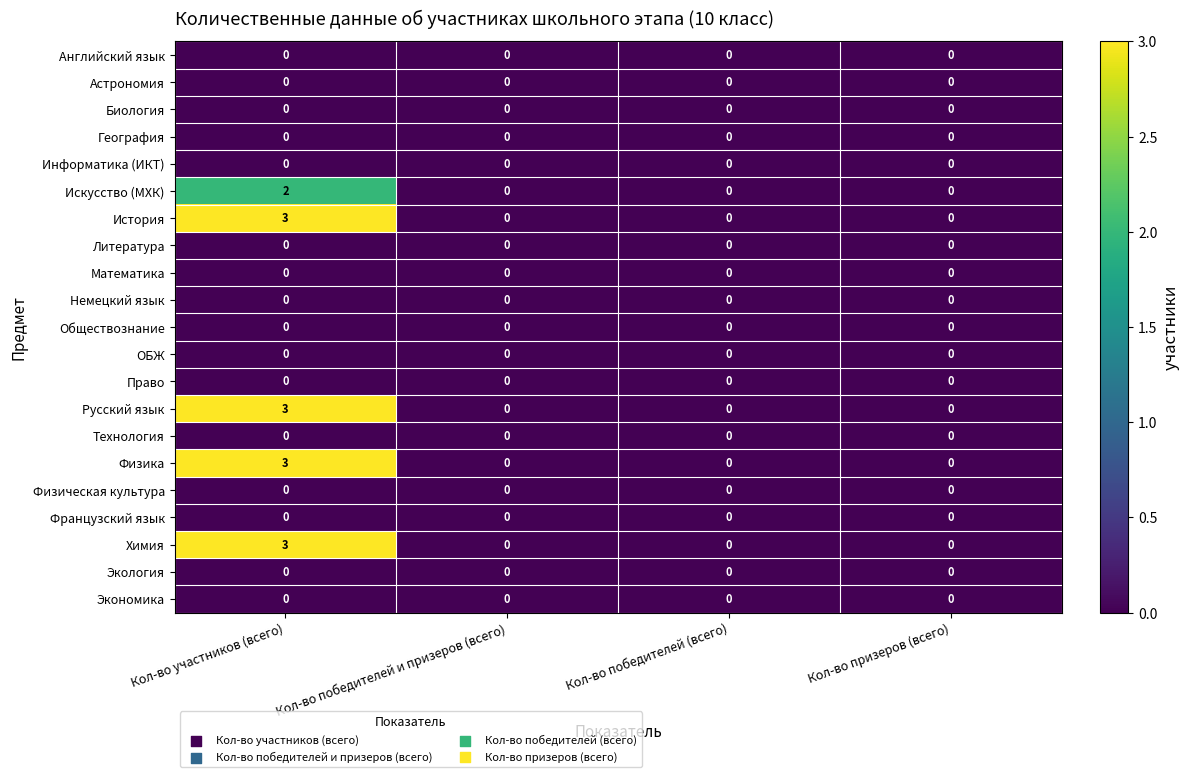

True or false: Технология has a value of 0 at Кол-во призеров (всего).

True